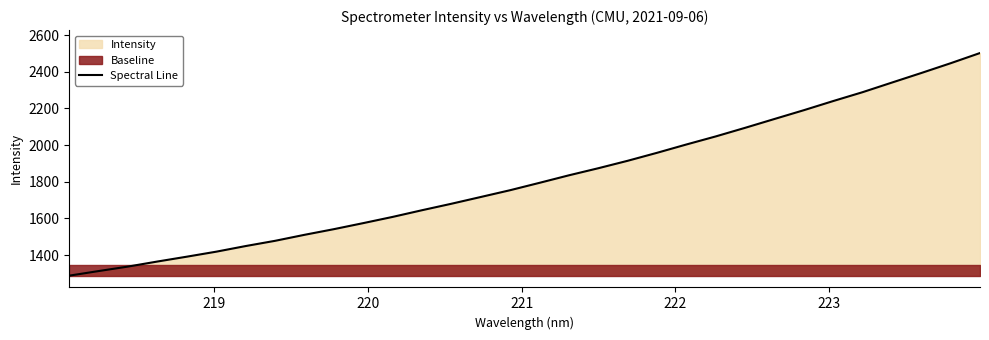

What is the greatest value displayed?

2502.1